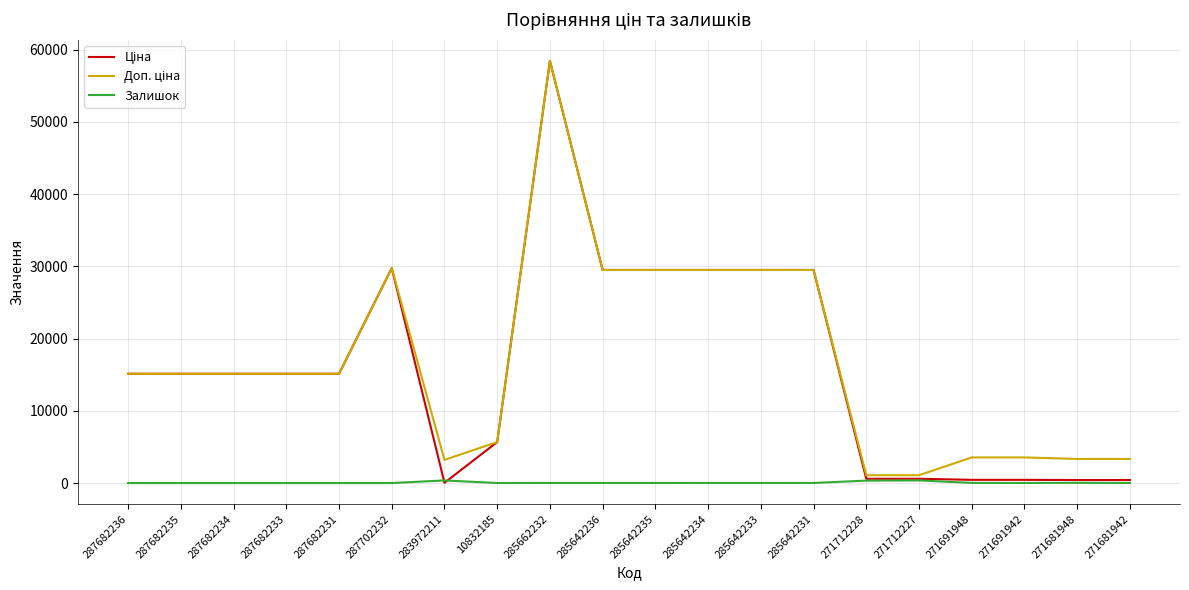

How many lines are shown in the chart?

3